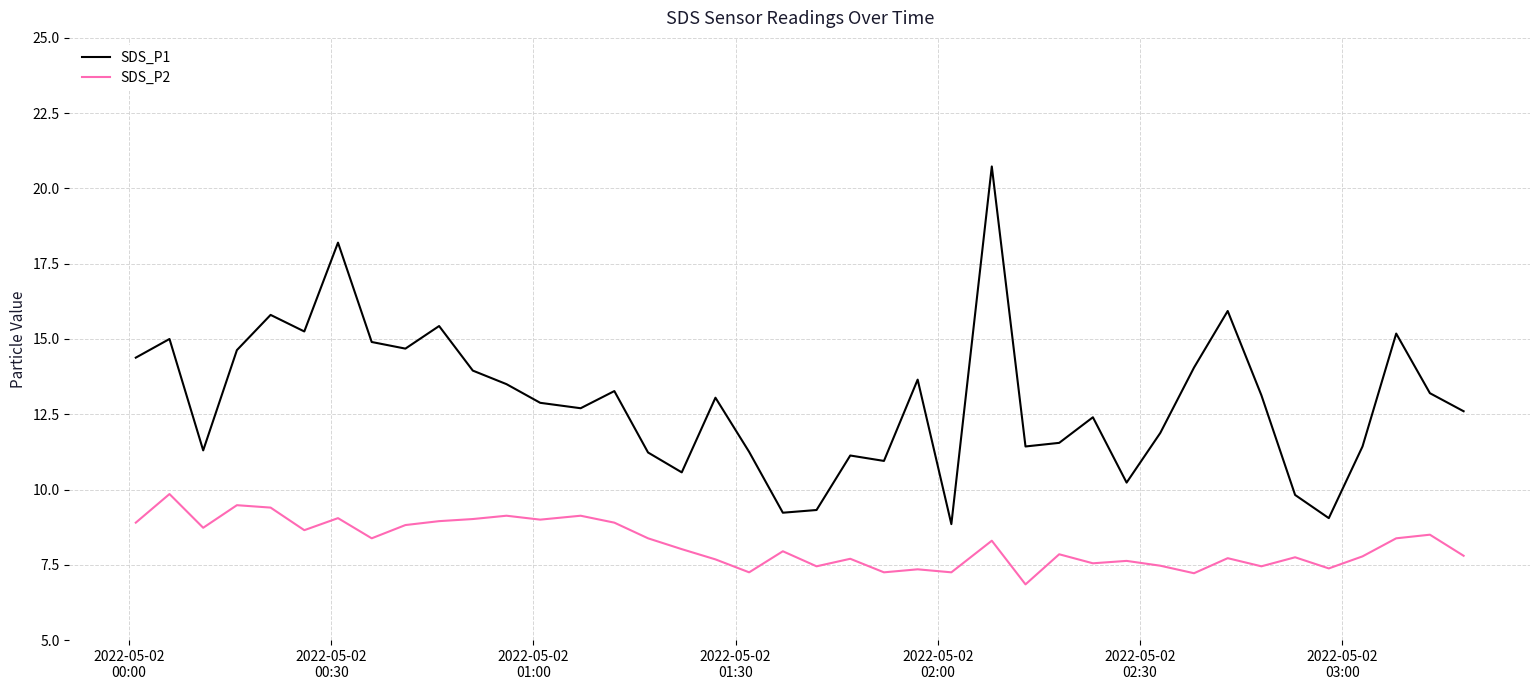

Rank the series by their average value, from highest to lowest.

SDS_P1, SDS_P2